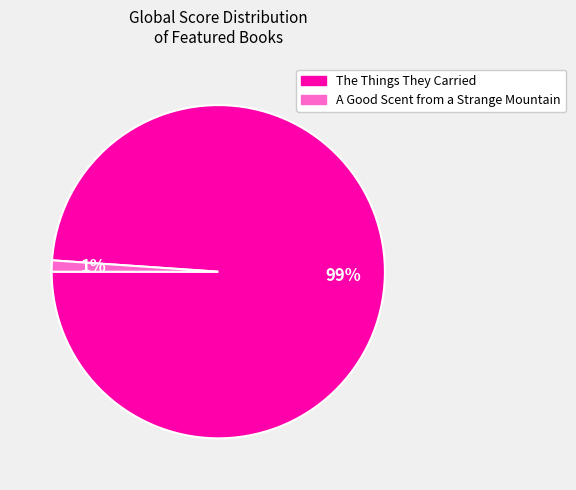

Is the sum of The Things They Carried and A Good Scent from a Strange Mountain greater than half?

Yes